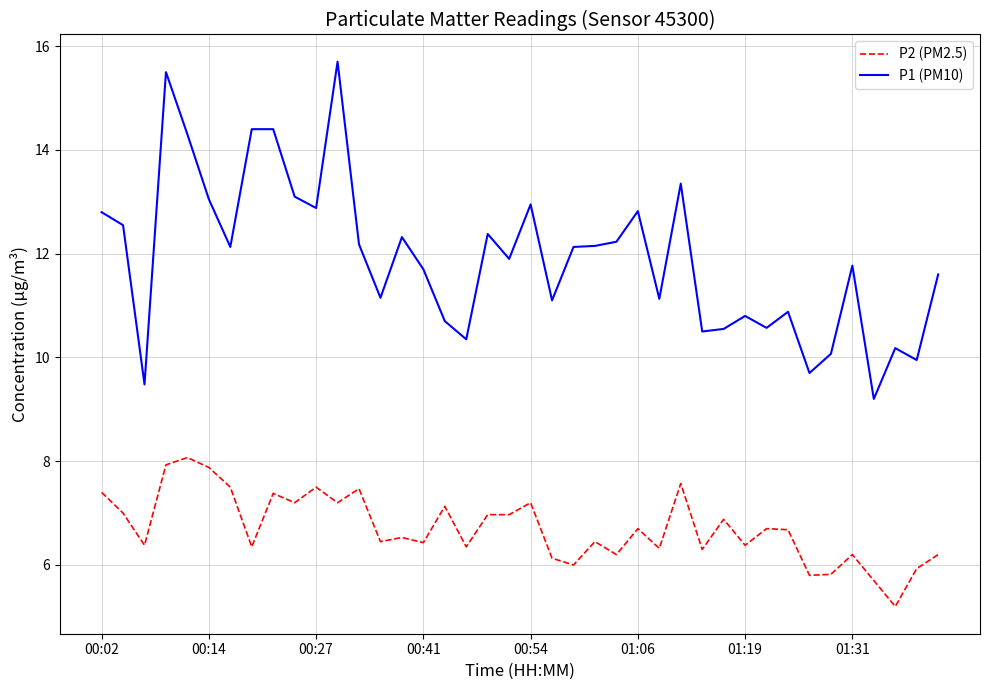

Rank the series by their maximum value, from highest to lowest.

P1 (PM10), P2 (PM2.5)